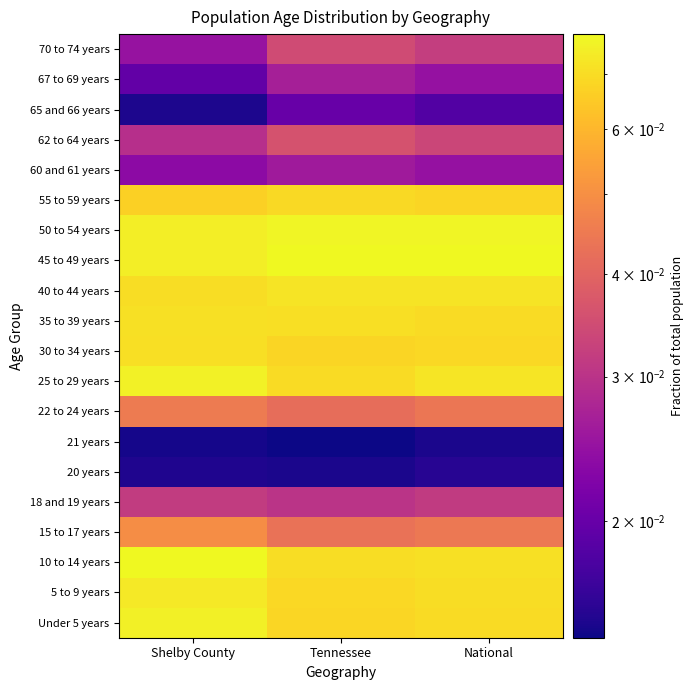

Reading left to right, list all the values displayed in this chart.

Under 5 years: Shelby County=0.1	Tennessee=0.1	National=0.1
5 to 9 years: Shelby County=0.1	Tennessee=0.1	National=0.1
10 to 14 years: Shelby County=0.1	Tennessee=0.1	National=0.1
15 to 17 years: Shelby County=0.0	Tennessee=0.0	National=0.0
18 and 19 years: Shelby County=0.0	Tennessee=0.0	National=0.0
20 years: Shelby County=0.0	Tennessee=0.0	National=0.0
21 years: Shelby County=0.0	Tennessee=0.0	National=0.0
22 to 24 years: Shelby County=0.0	Tennessee=0.0	National=0.0
25 to 29 years: Shelby County=0.1	Tennessee=0.1	National=0.1
30 to 34 years: Shelby County=0.1	Tennessee=0.1	National=0.1
35 to 39 years: Shelby County=0.1	Tennessee=0.1	National=0.1
40 to 44 years: Shelby County=0.1	Tennessee=0.1	National=0.1
45 to 49 years: Shelby County=0.1	Tennessee=0.1	National=0.1
50 to 54 years: Shelby County=0.1	Tennessee=0.1	National=0.1
55 to 59 years: Shelby County=0.1	Tennessee=0.1	National=0.1
60 and 61 years: Shelby County=0.0	Tennessee=0.0	National=0.0
62 to 64 years: Shelby County=0.0	Tennessee=0.0	National=0.0
65 and 66 years: Shelby County=0.0	Tennessee=0.0	National=0.0
67 to 69 years: Shelby County=0.0	Tennessee=0.0	National=0.0
70 to 74 years: Shelby County=0.0	Tennessee=0.0	National=0.0